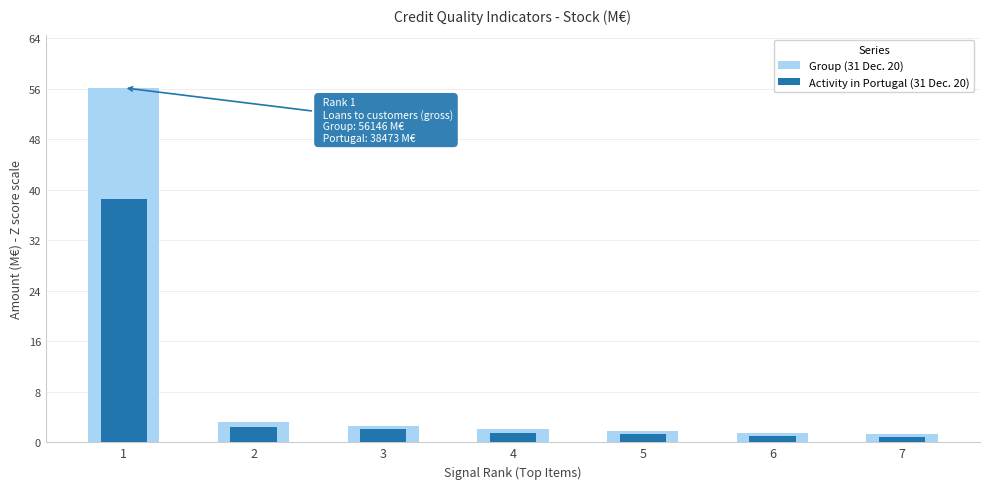

How many bars are there in each group?

2